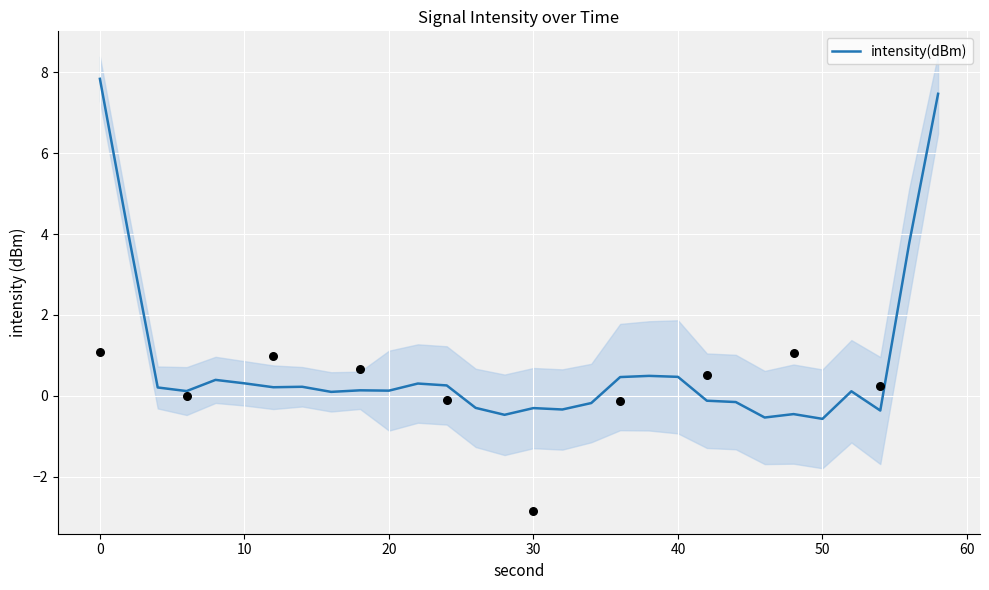

Between 25 and 70, which is larger?

70